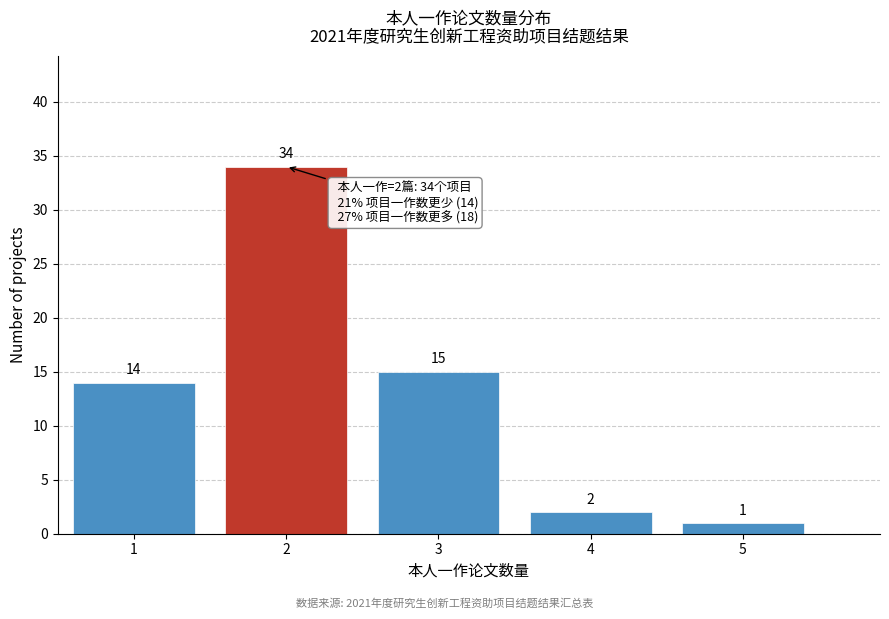

Over which range of the x-axis is the bar tallest?

1.5 to 2.5